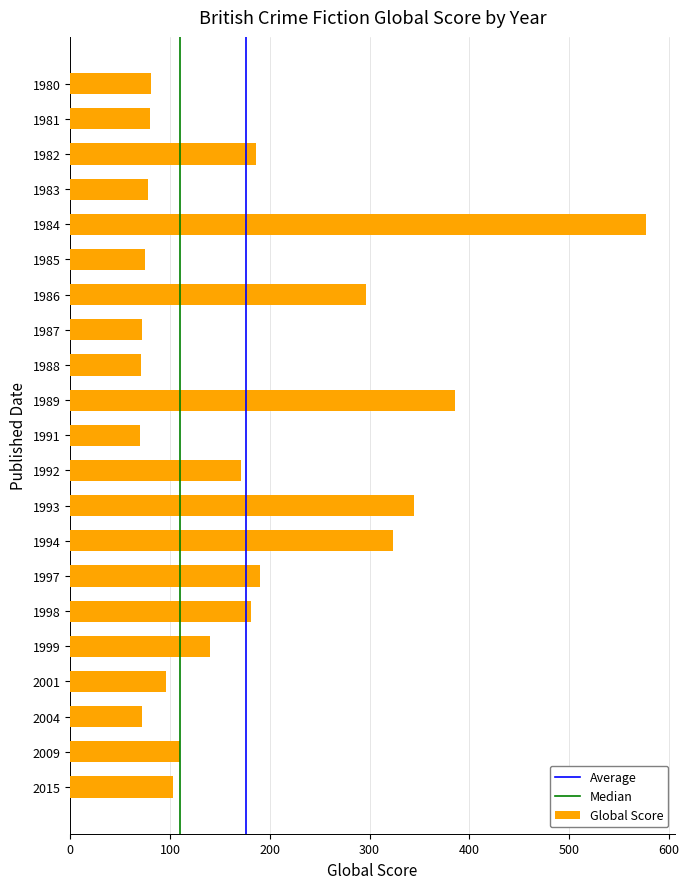

What is the average value?

176